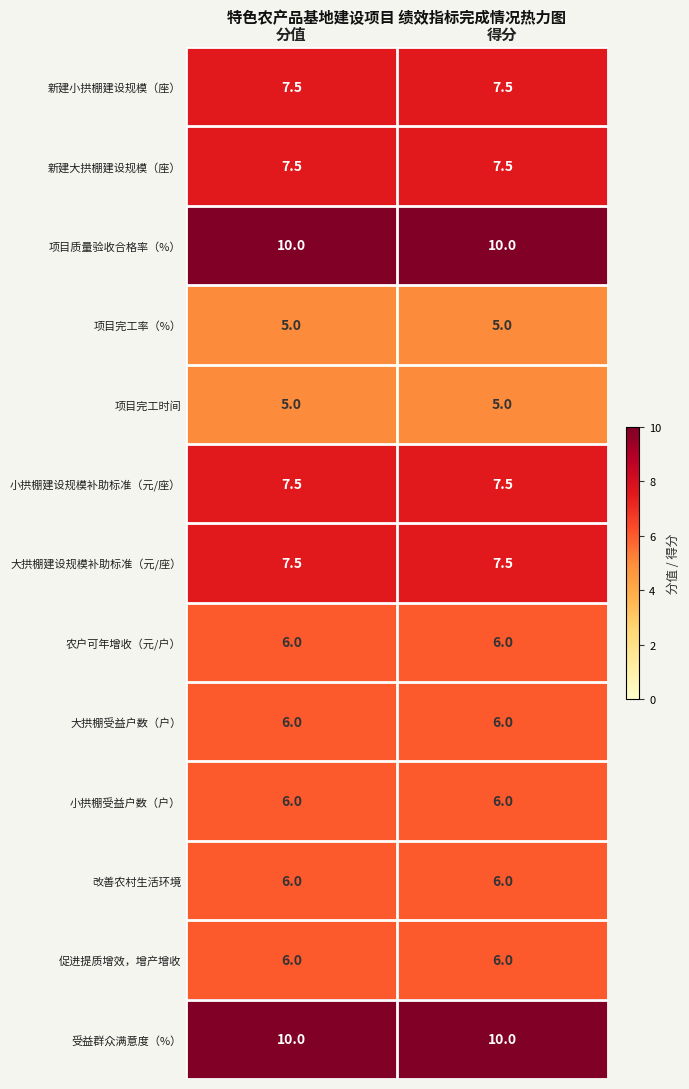

The 促进提质增效，增产增收 series shows 6.0 at 分值. True or false?

True